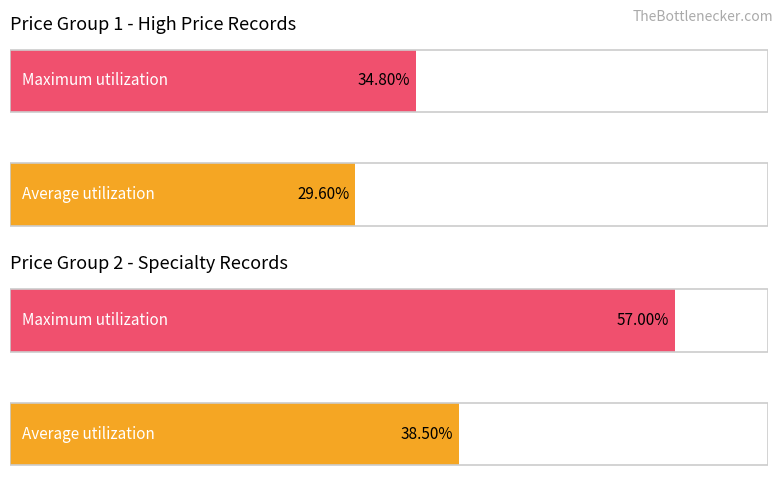

Is the value of Average utilization at 3400 greater than the value of Maximum utilization at 5000?

No